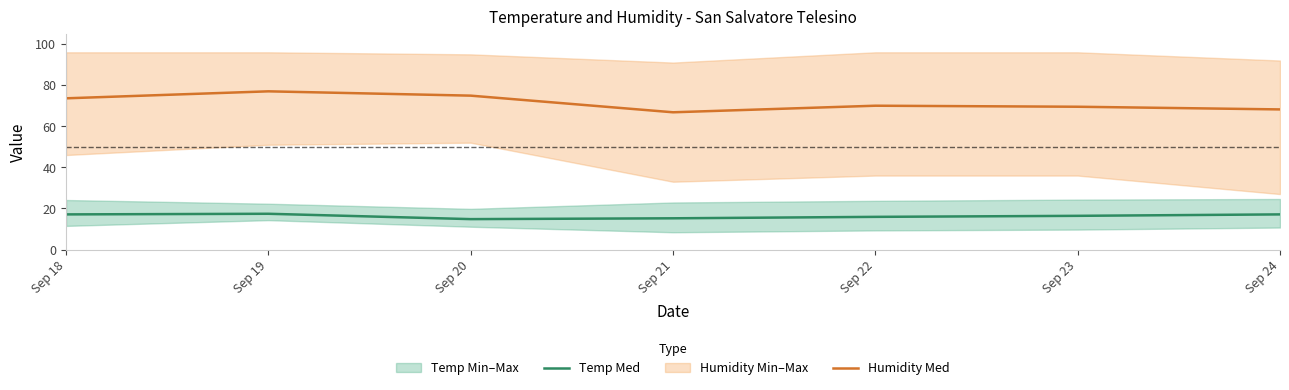

Count the number of categories in the chart.

7